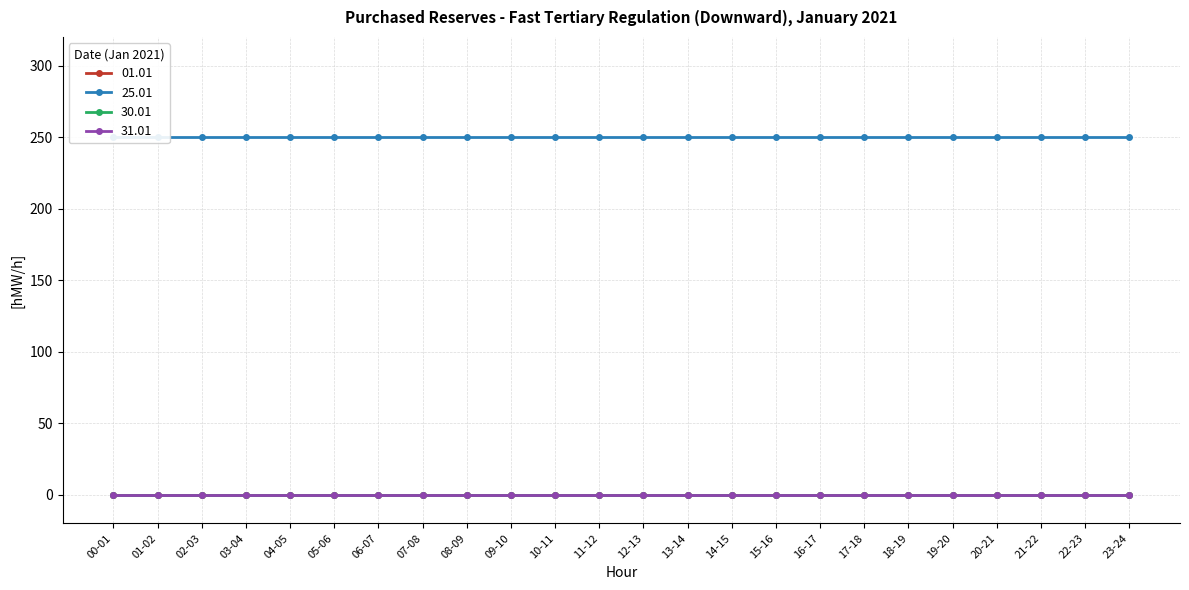

True or false: 25.01 has a value of 250 at 15-16.

True